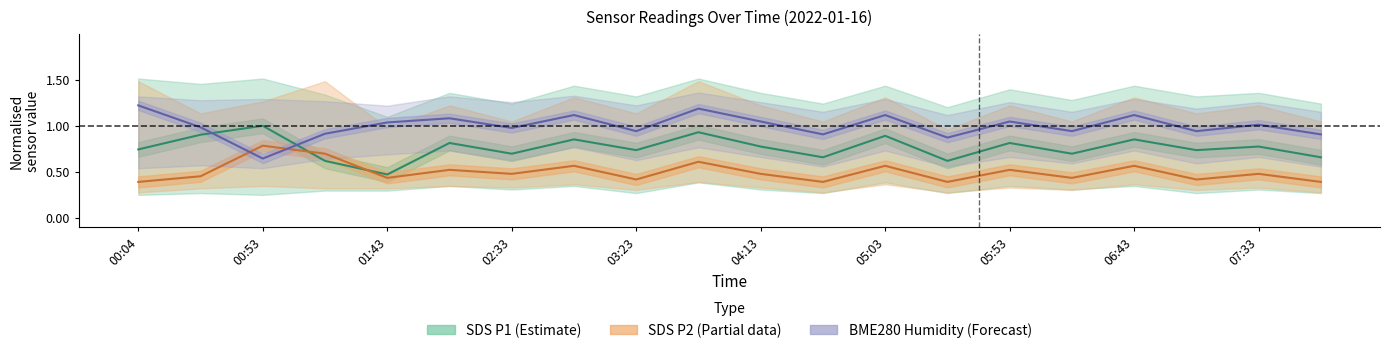

How many times do SDS P1 (Estimate) and SDS P2 (Partial) cross each other?

2